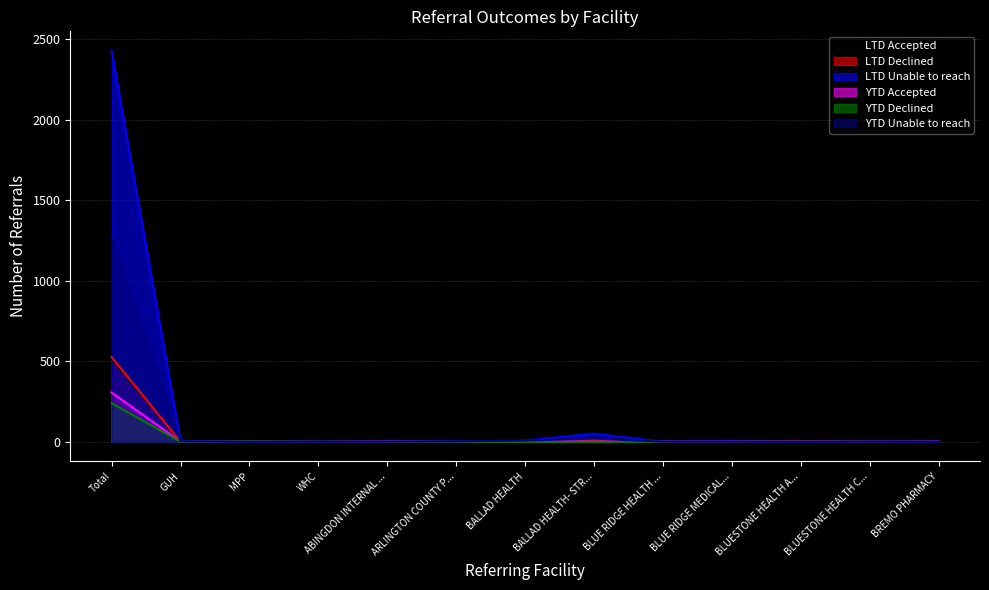

Which label corresponds to the smallest value in the chart?

MPP